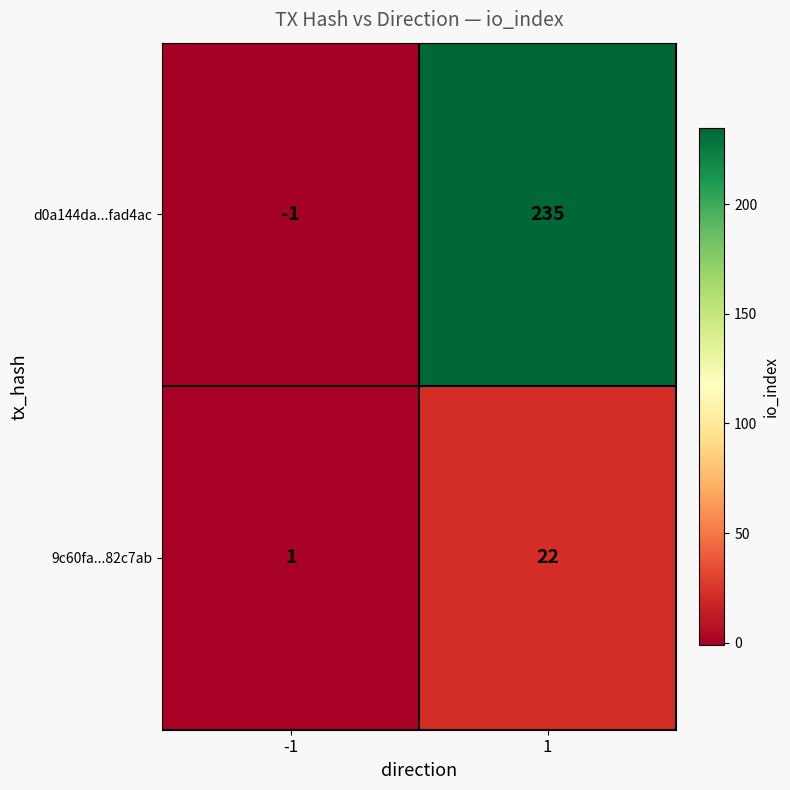

What value does the 9c60fa...82c7ab series have at 1, to the nearest 10?

20